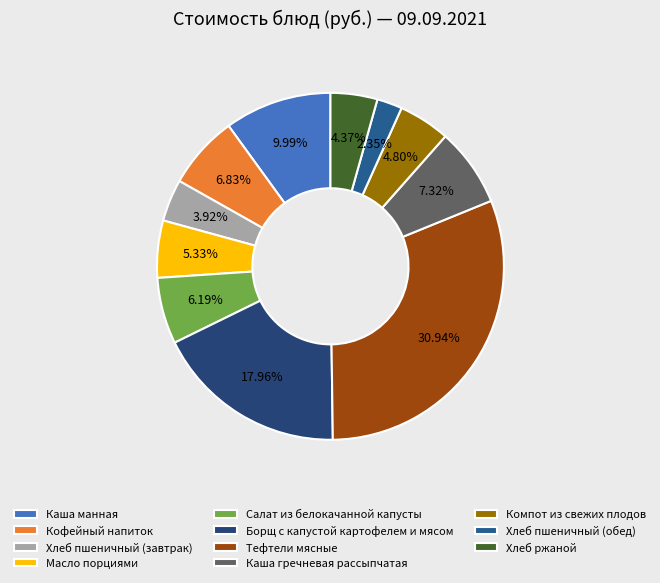

To the nearest percent, what is the difference between the largest and smallest slice percentages?

29%